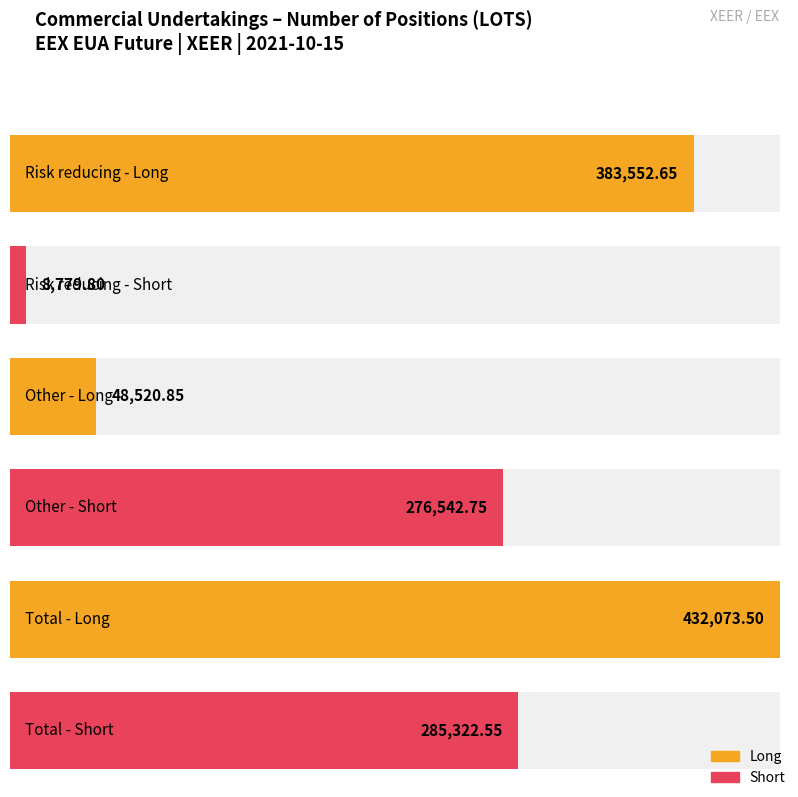

Which has a higher value, Total or Other?

Total